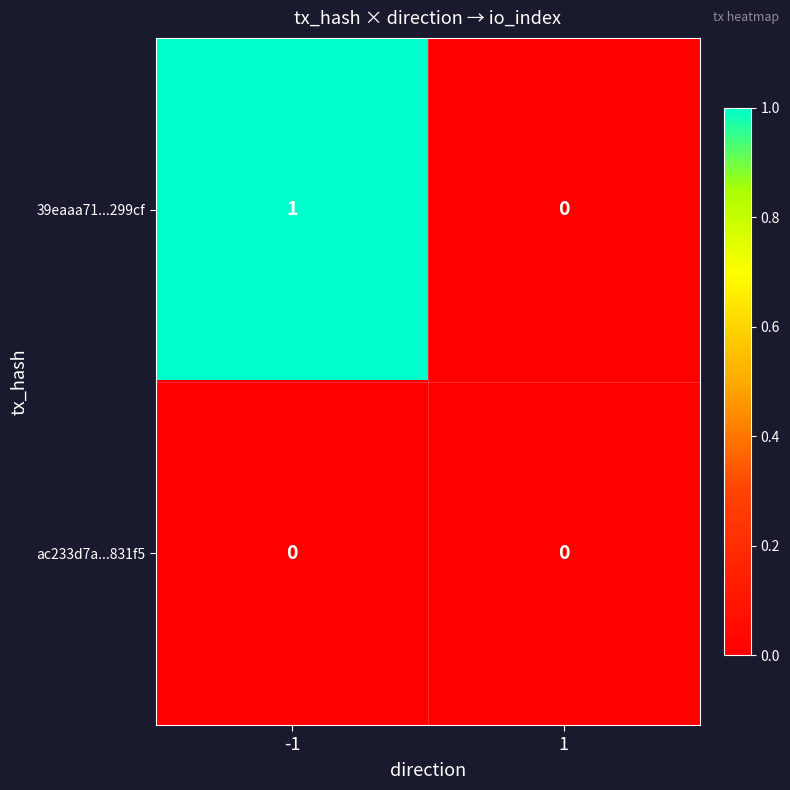

Reading left to right, list all the values displayed in this chart.

39eaaa71...299cf: -1=1	1=0
ac233d7a...831f5: -1=0	1=0